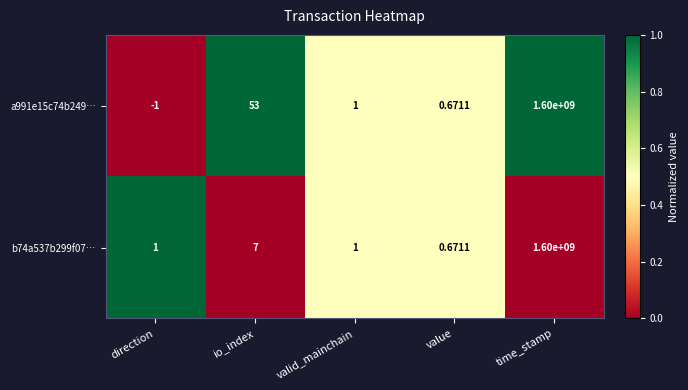

How many distinct data groups are displayed?

2